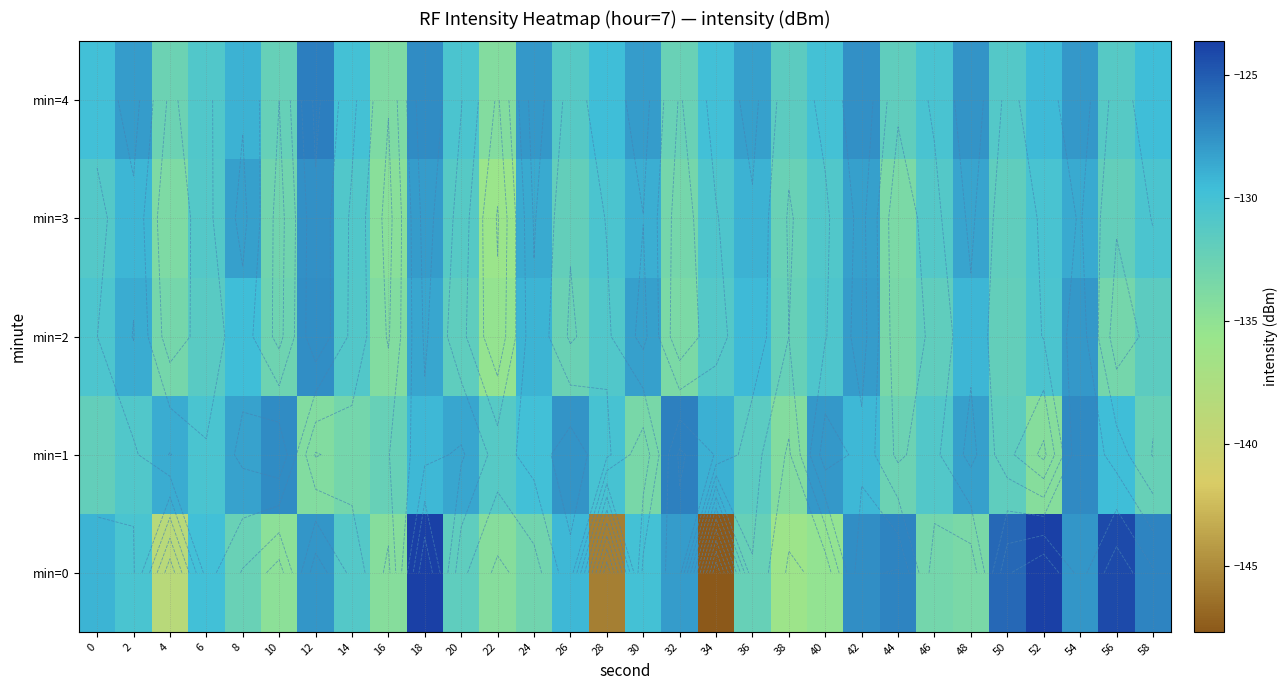

What is the greatest value displayed?

-123.6